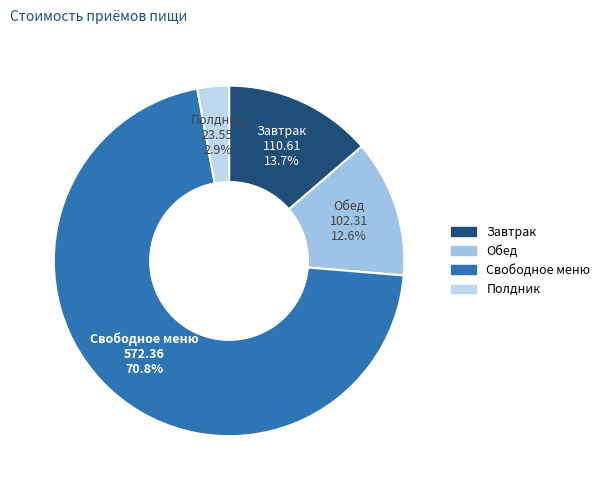

How many slices are in this pie chart?

4